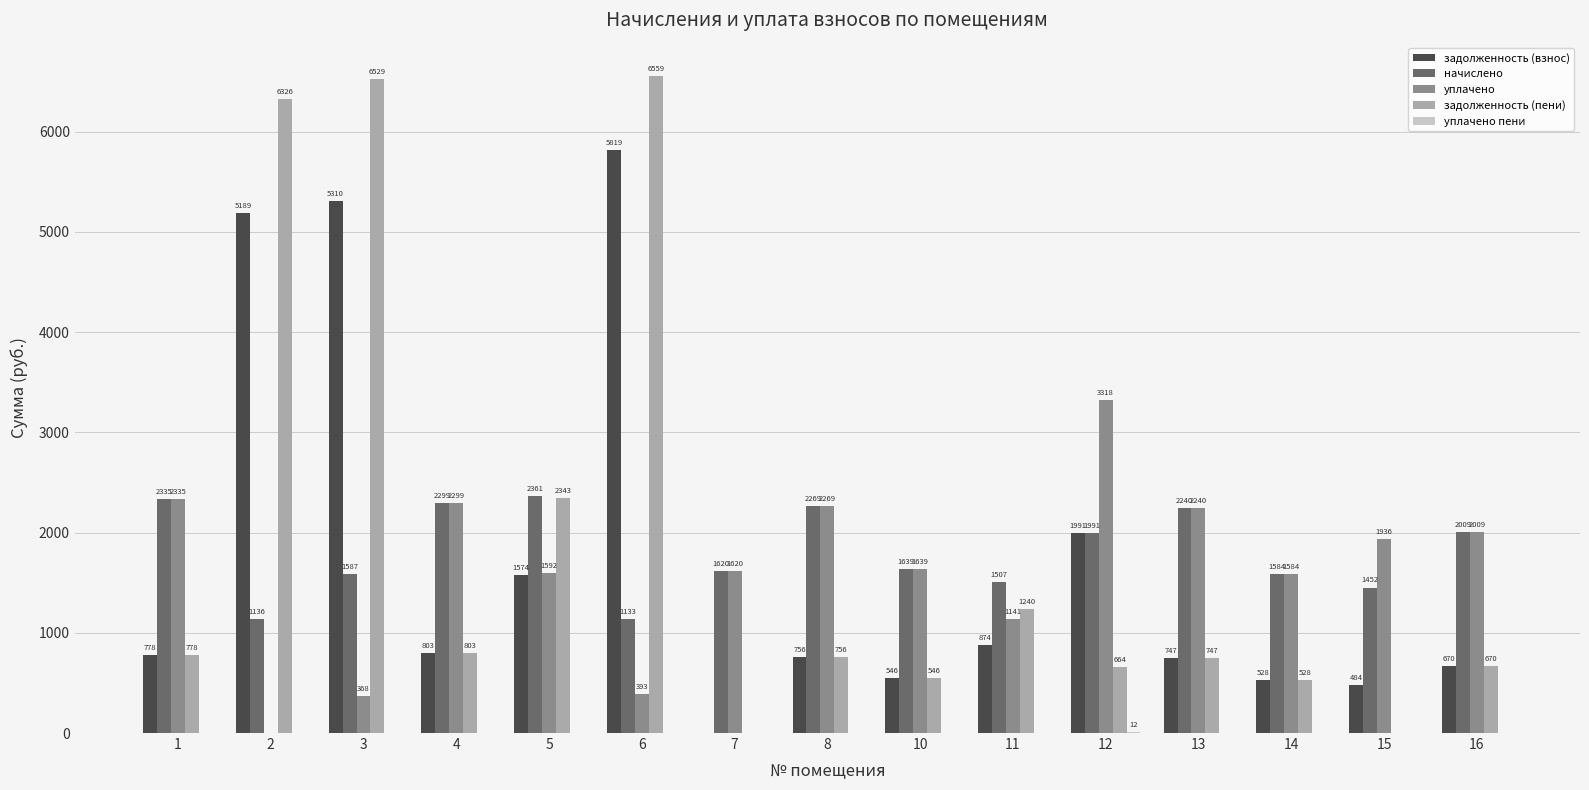

What is the maximum value for задолженность (взнос)?

5818.8